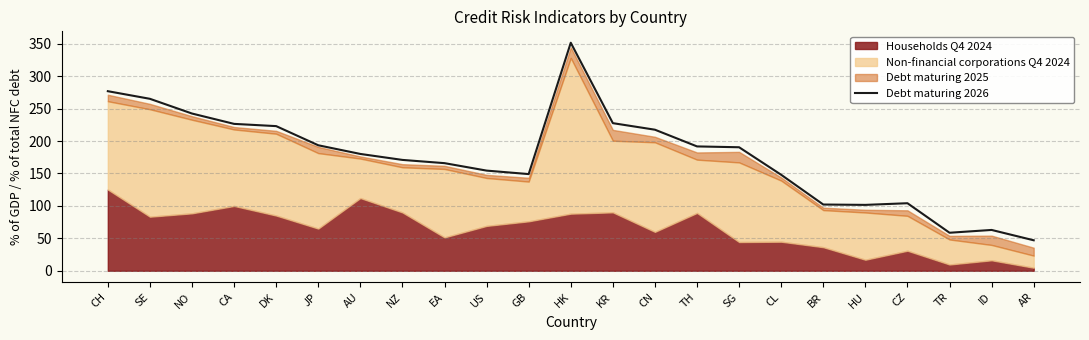

What is the label of the 6th point from the left?

JP